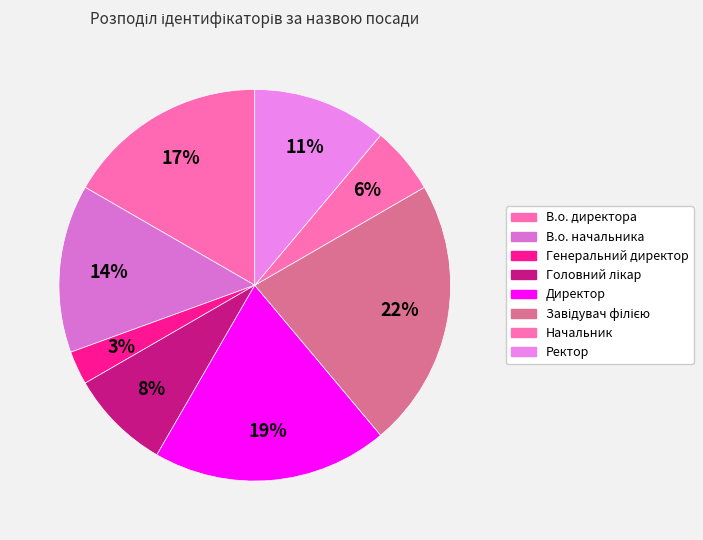

Rank the categories by value from lowest to highest.

Генеральний директор, Начальник, Головний лікар, Ректор, В.о. начальника, В.о. директора, Директор, Завідувач філією